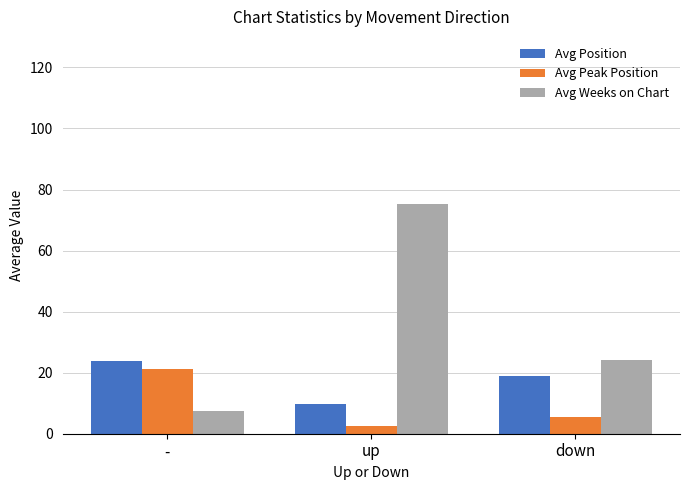

What is the average value of the Avg Peak Position series?

9.7